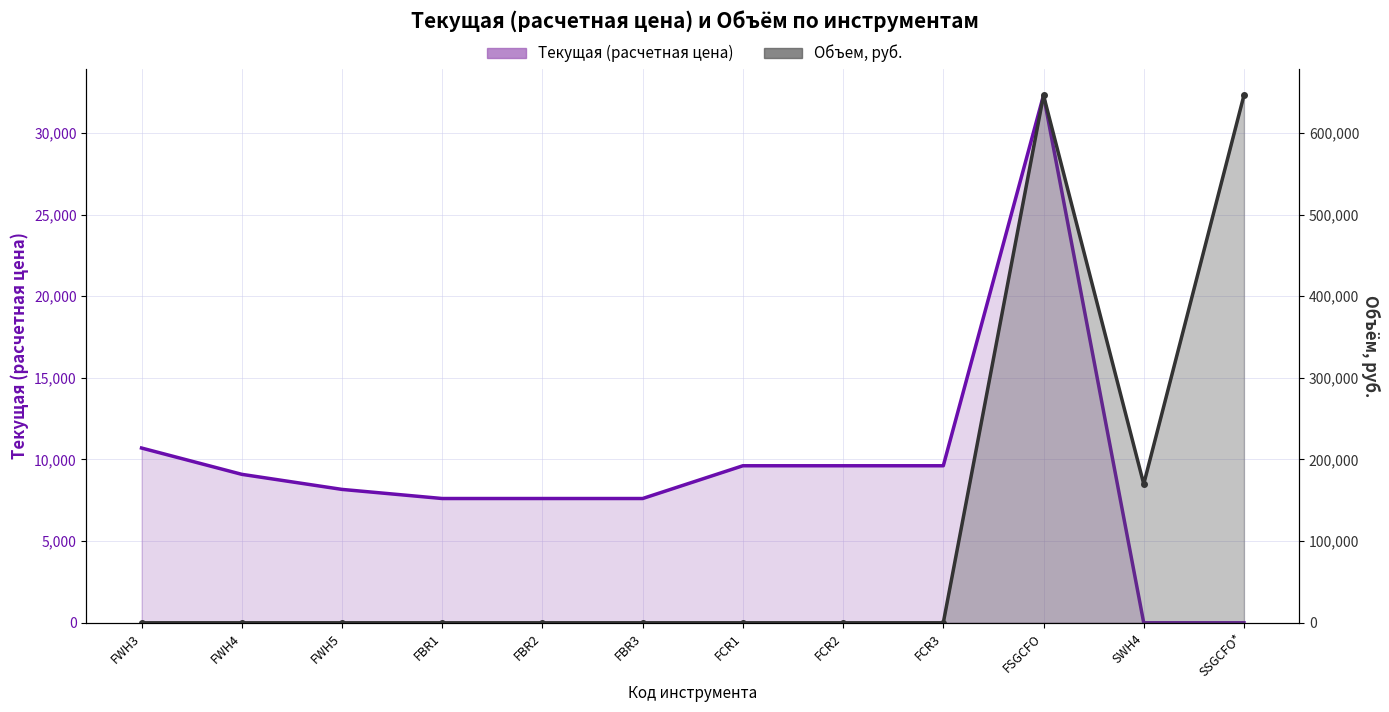

What is the label of the 12th point from the right?

FWH3